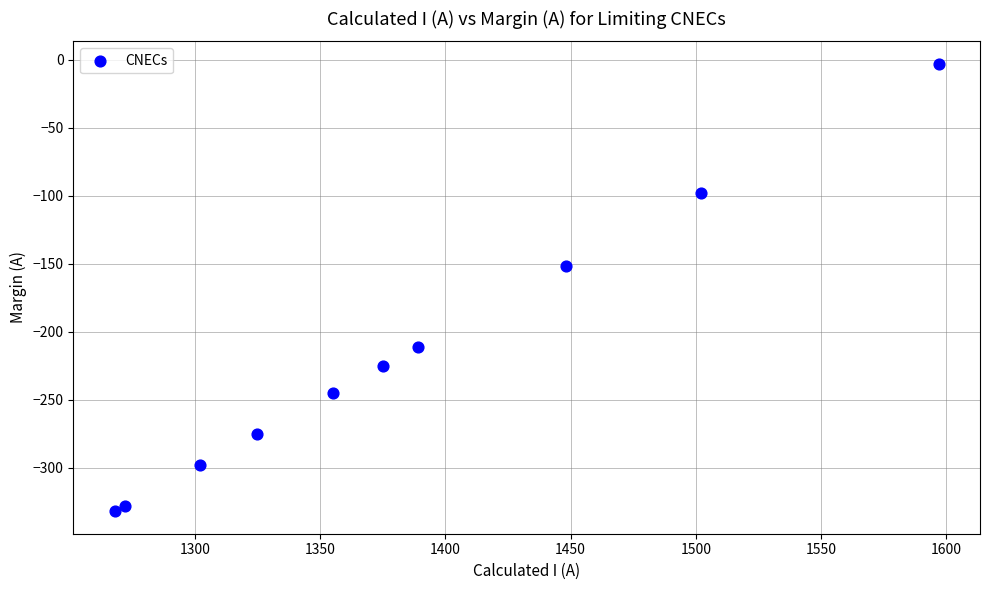

What is the range of Y values (max minus min)?

329